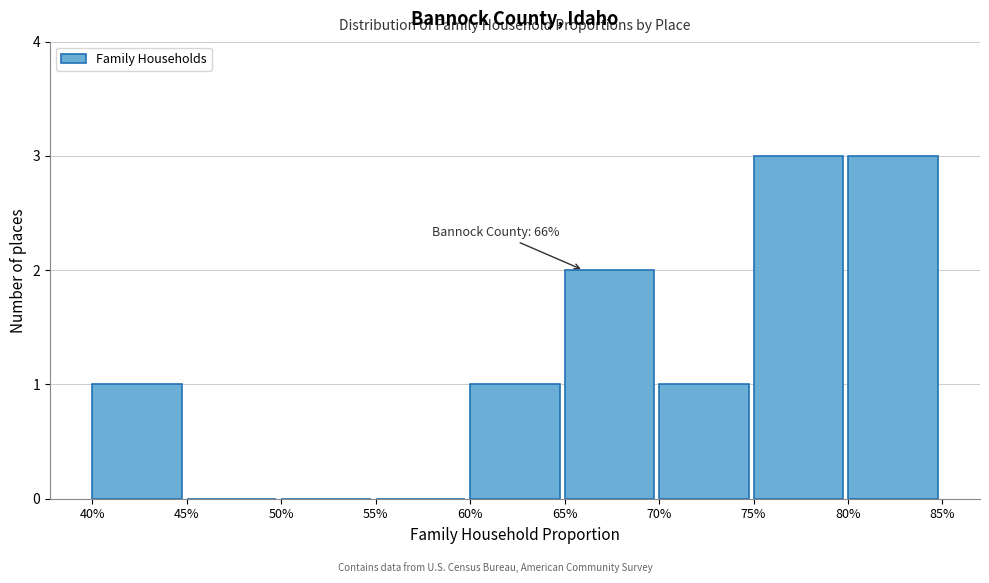

Reading left to right, list all the values displayed in this chart.

40%=1	45%=0	50%=0	55%=0	60%=1	65%=2	70%=1	75%=3	80%=3